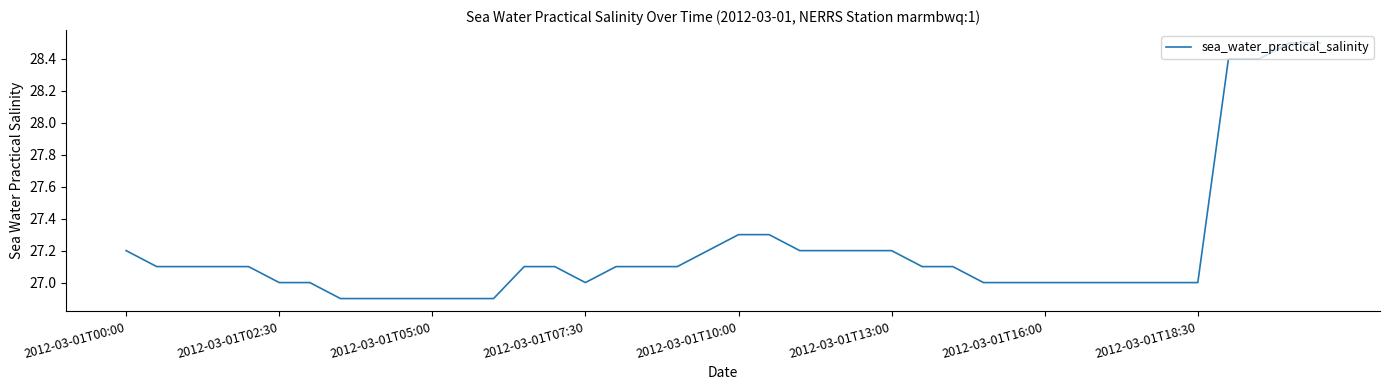

What is the greatest value displayed?

28.5